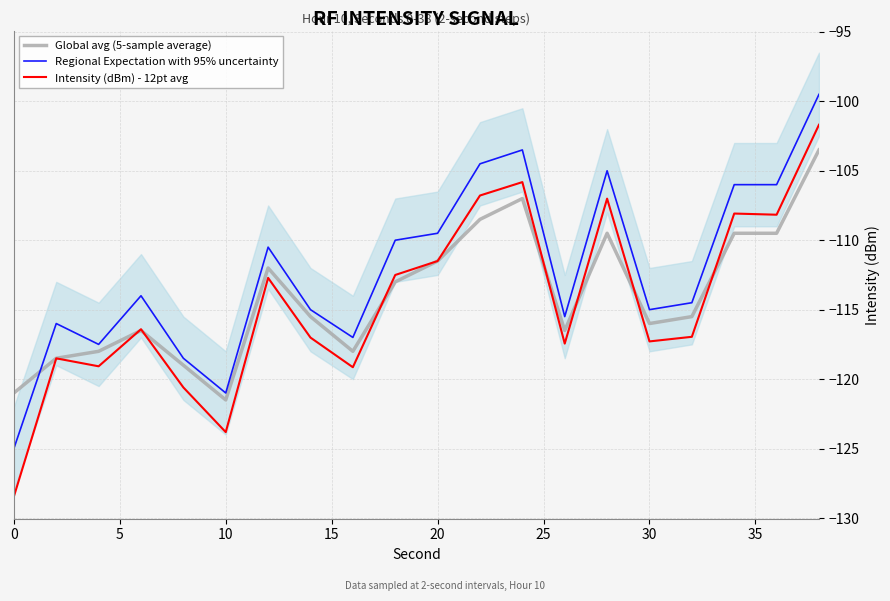

Rank the series by their maximum value, from highest to lowest.

Regional Expectation with 95% uncertainty, Intensity (dBm) - 12pt avg, Global avg (5-sample average)